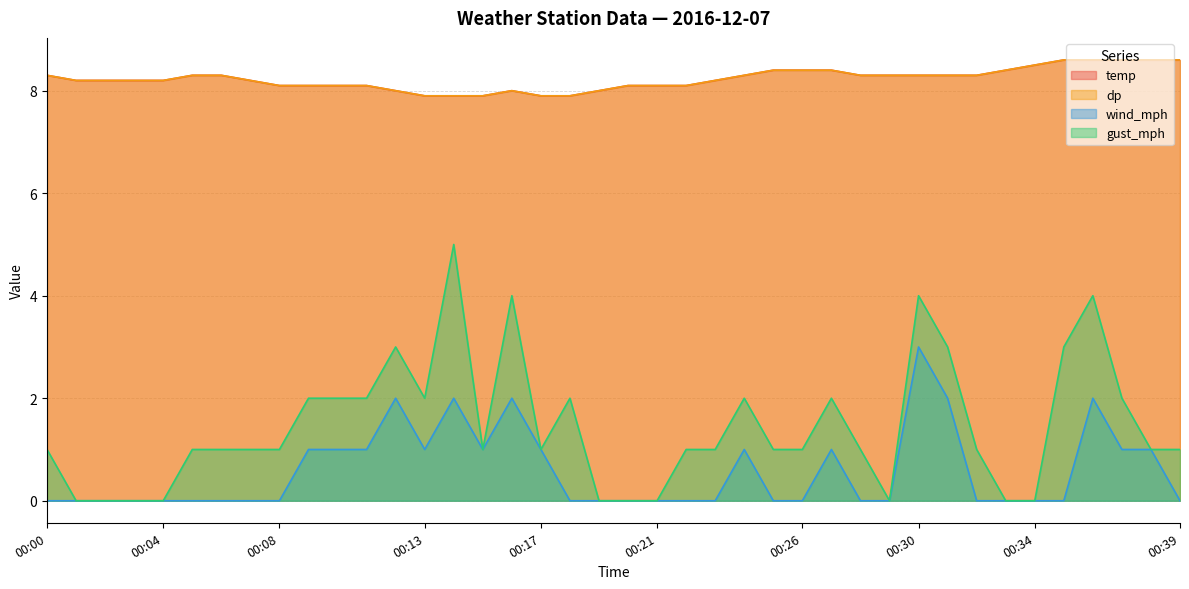

Which series has the largest total across all categories?

temp